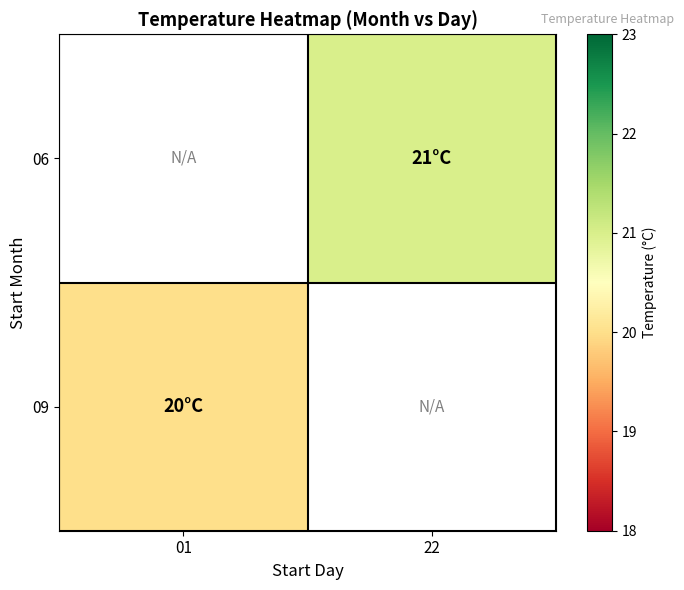

Count the number of categories in the chart.

2